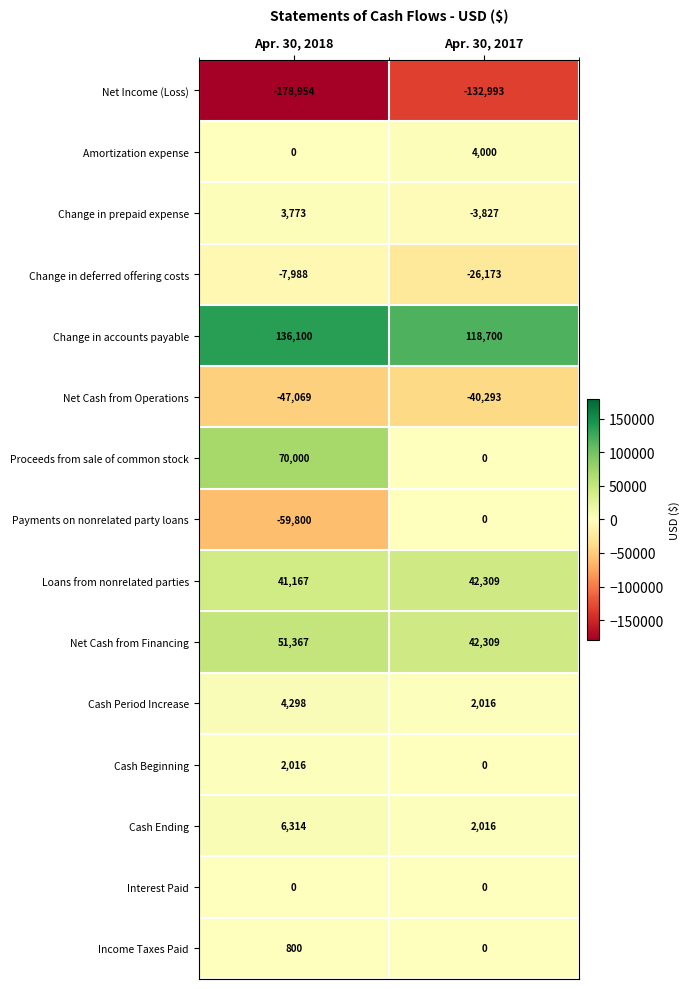

What is the sum of all Amortization expense values?

4000